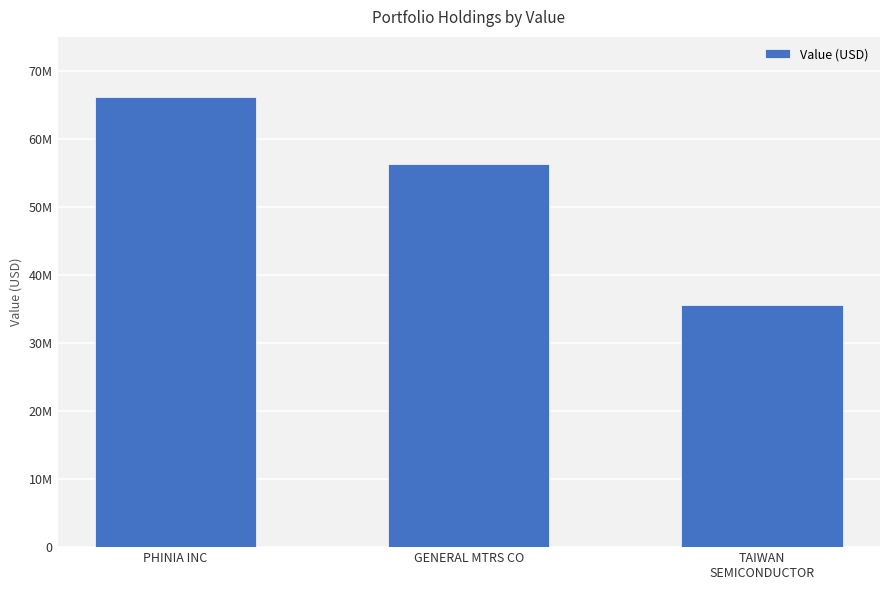

List the labels in order of value, smallest first.

TAIWAN
SEMICONDUCTOR, GENERAL MTRS CO, PHINIA INC